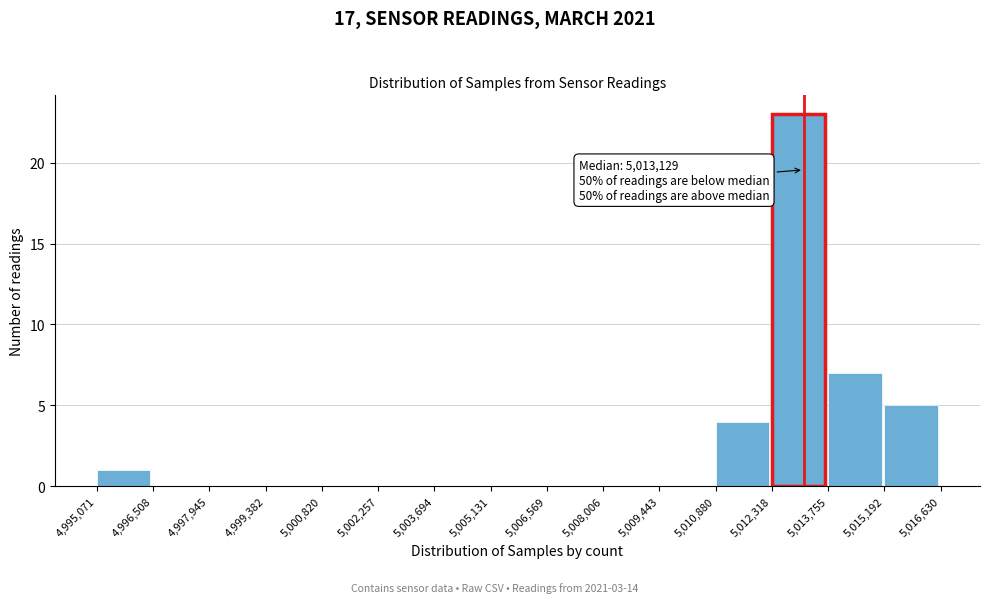

Which range on the x-axis has the tallest bar?

5,012,318 to 5,013,755